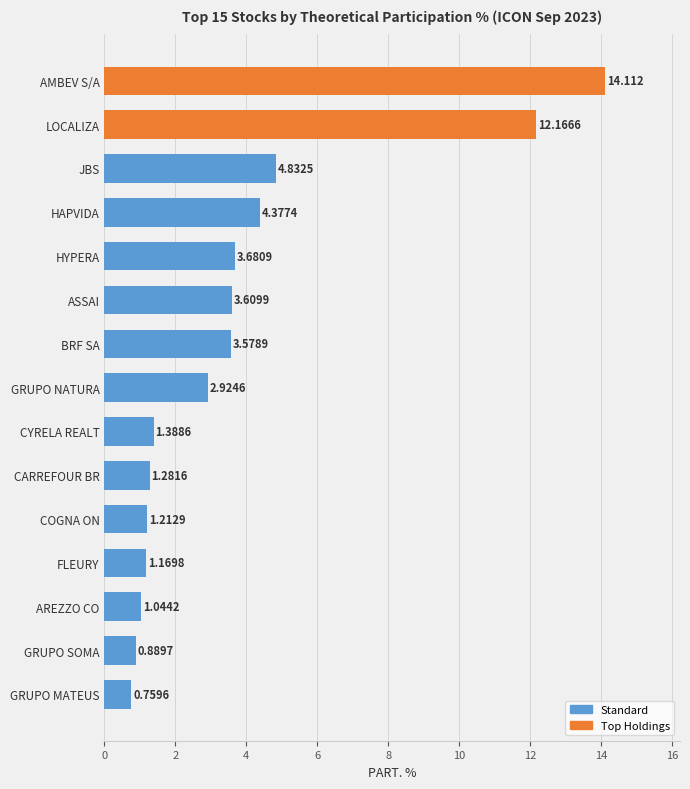

Where is the data nearest to the value 7?

JBS